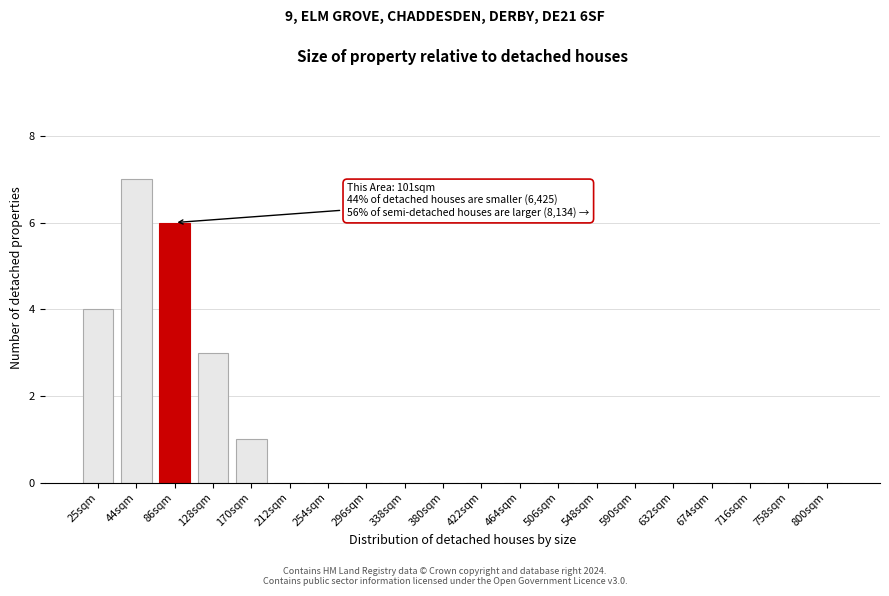

Reading left to right, transcribe all the data shown in this chart.

25sqm=4	44sqm=7	86sqm=6	128sqm=3	170sqm=1	212sqm=0	254sqm=0	296sqm=0	338sqm=0	380sqm=0	422sqm=0	464sqm=0	506sqm=0	548sqm=0	590sqm=0	632sqm=0	674sqm=0	716sqm=0	758sqm=0	800sqm=0